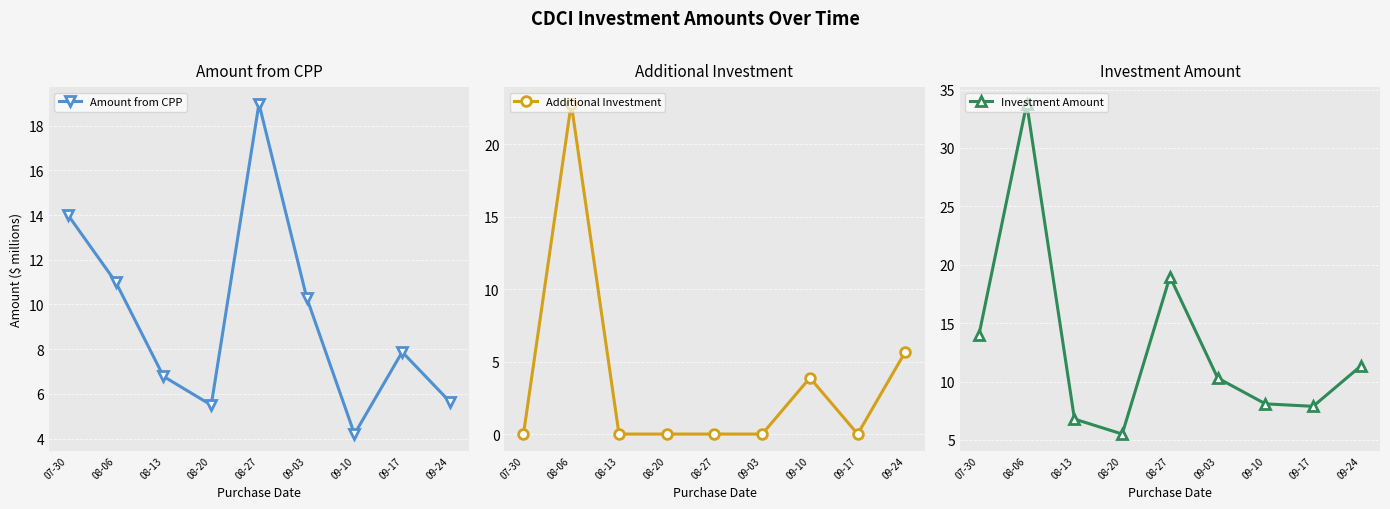

Which series has the largest total across all categories?

Investment Amount